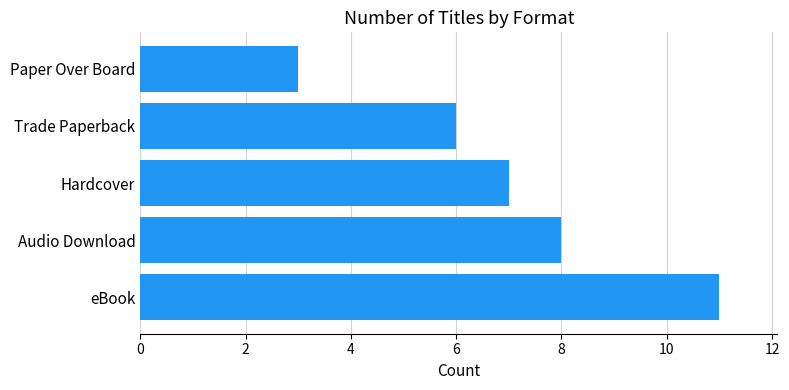

Where is the data nearest to the value 7?

Hardcover